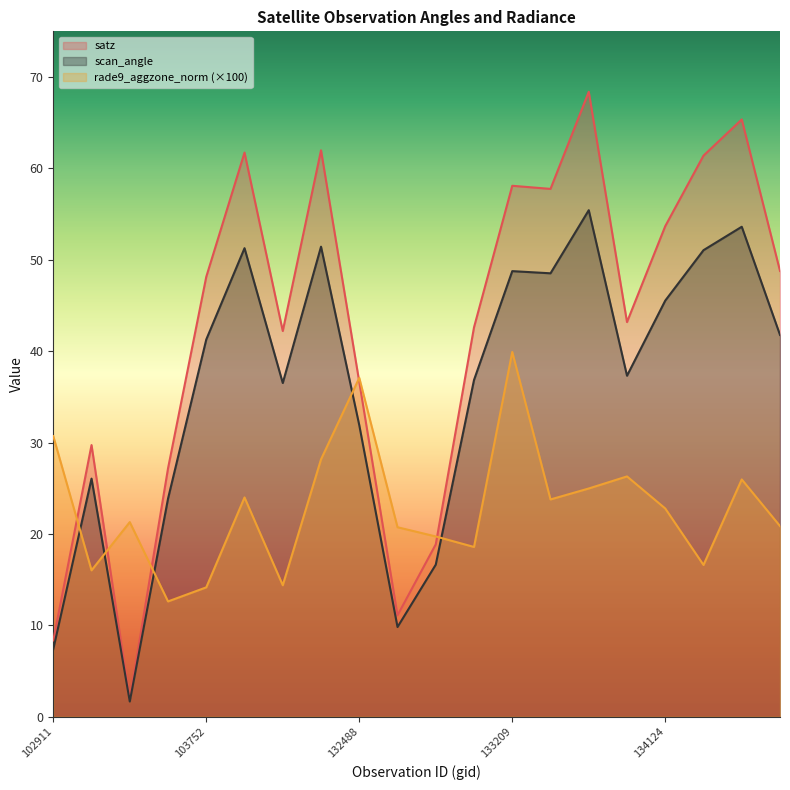

In scan_angle, how many points are higher than both neighbors (excluding endpoints)?

6